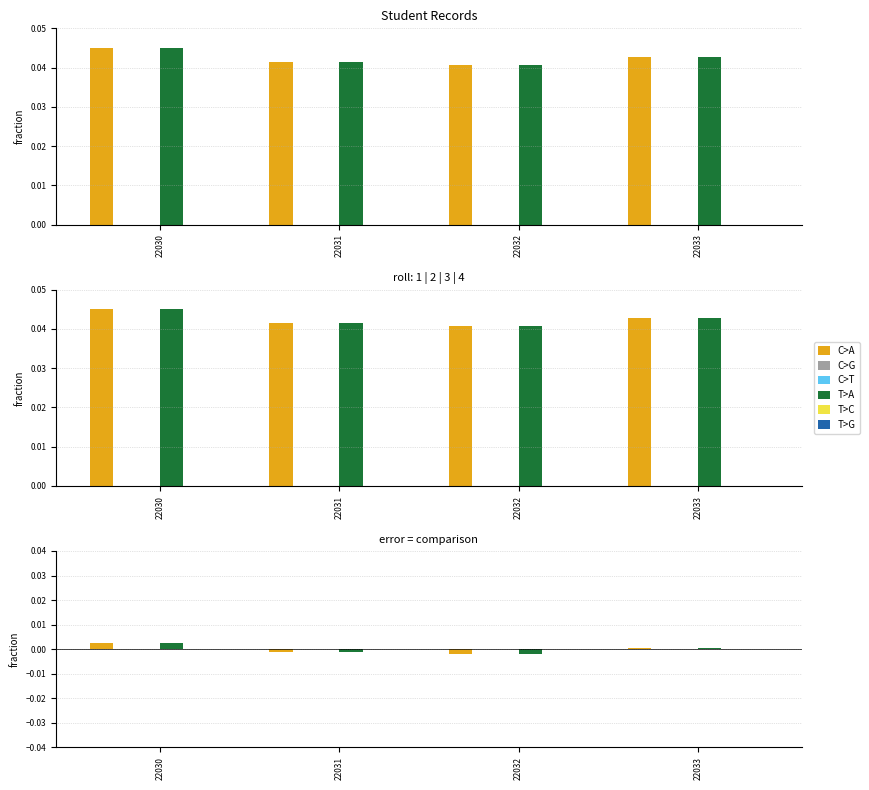

List the labels in order of T>G value, largest first.

22033, 22032, 22031, 22030